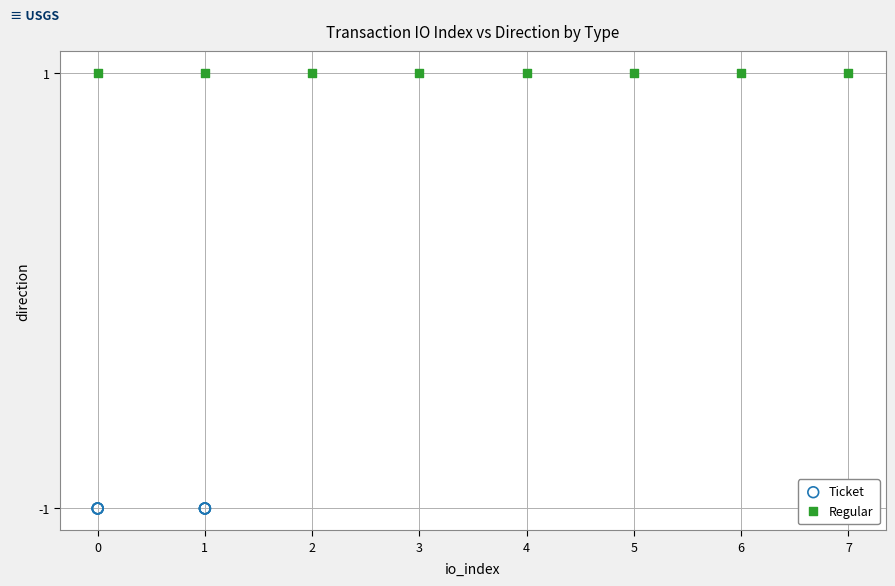

Which series contains the lowest Y value?

Ticket